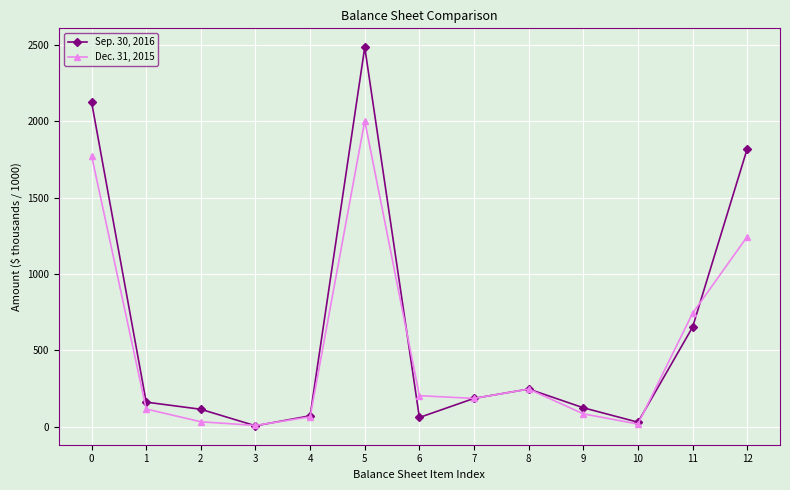

What is the total value across all series at 9?

211.1